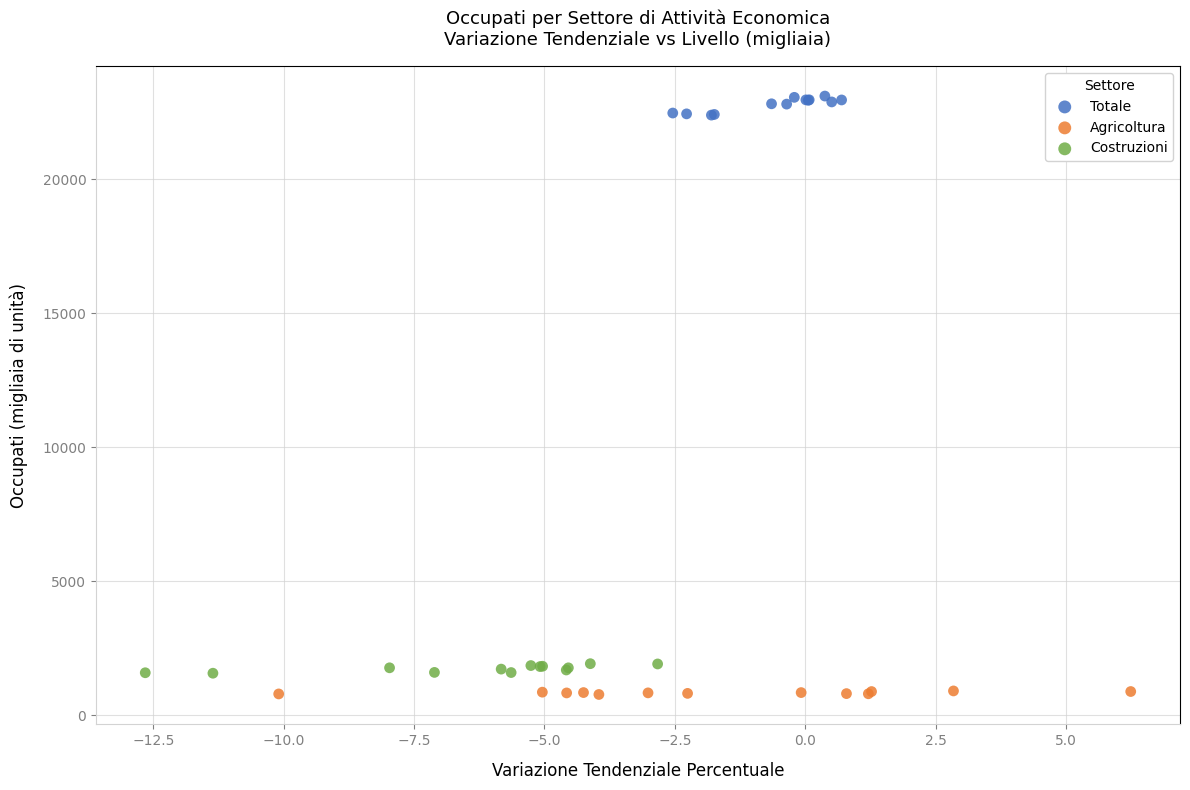

What are all the series names shown in the legend?

Totale, Agricoltura, Costruzioni